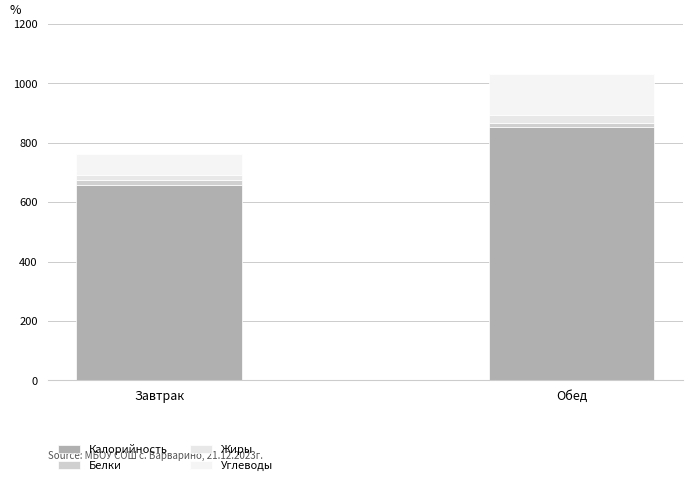

How many distinct data groups are displayed?

4